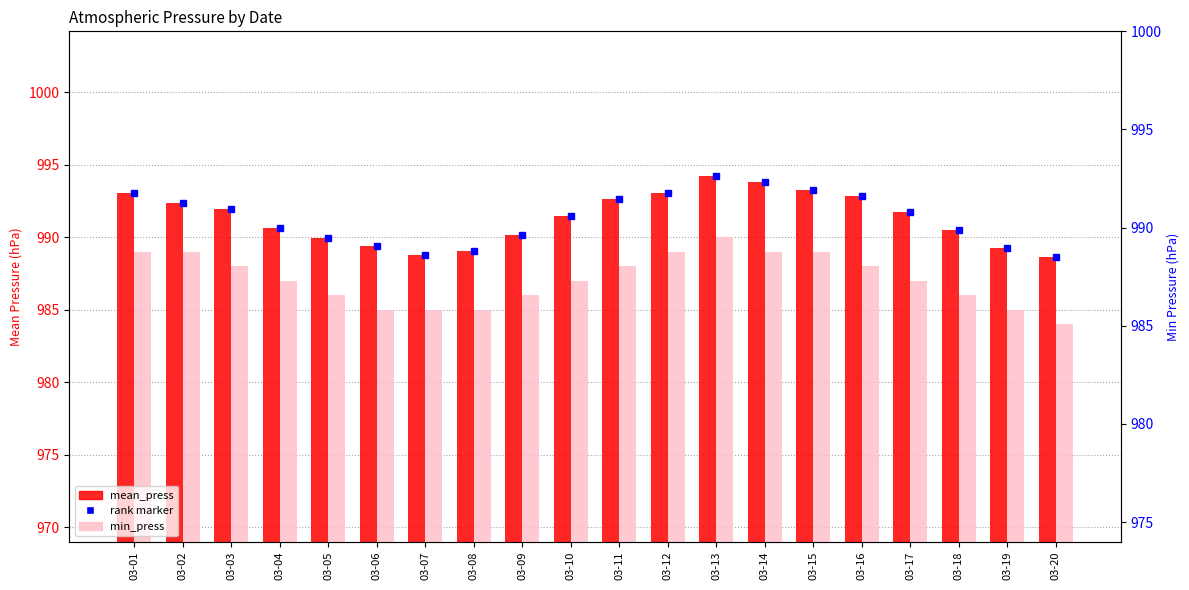

At which label does min_press first exceed 987?

03-01